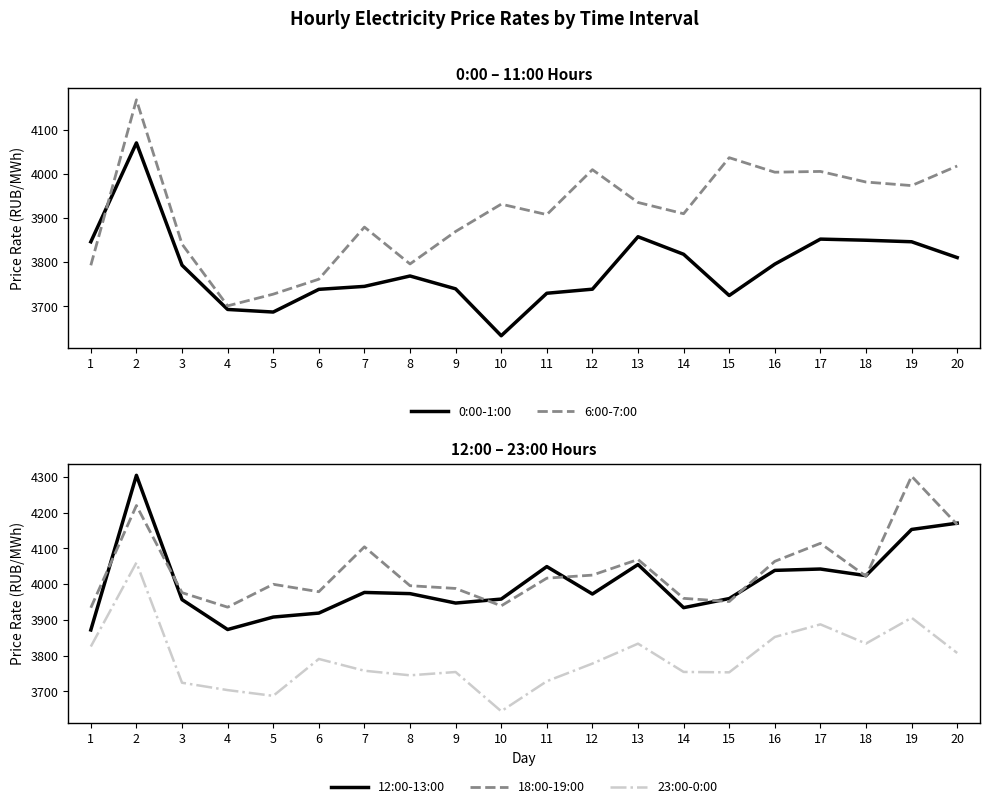

What is the maximum value shown in the chart?

4304.1